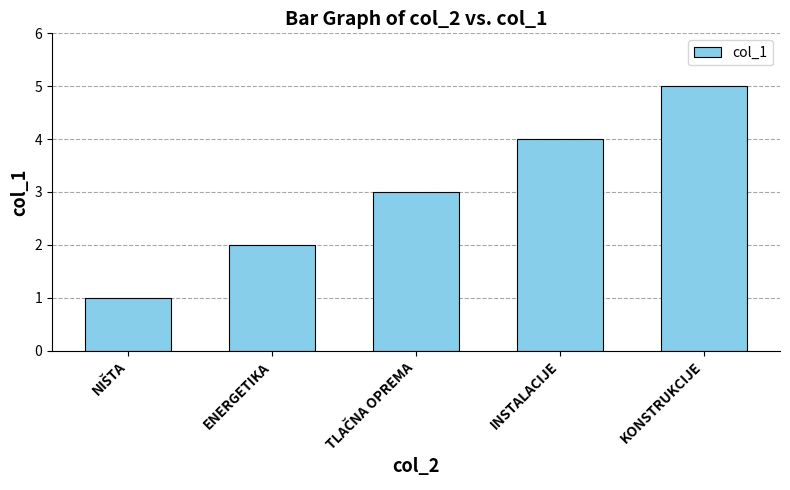

What is the sum of all values?

15